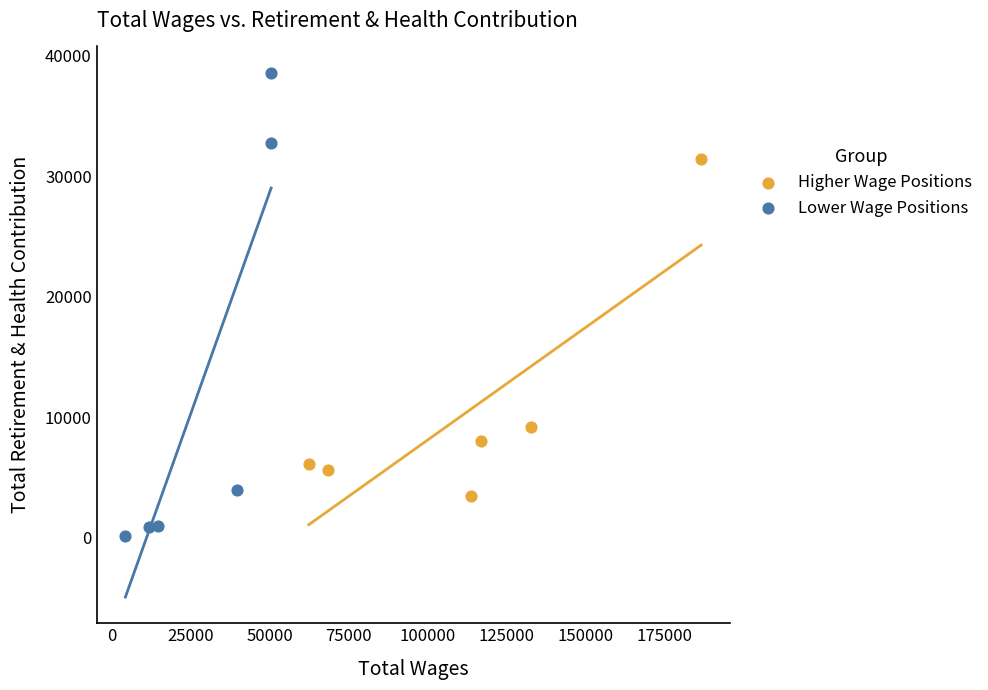

Which series contains the highest Y value?

Lower Wage Positions